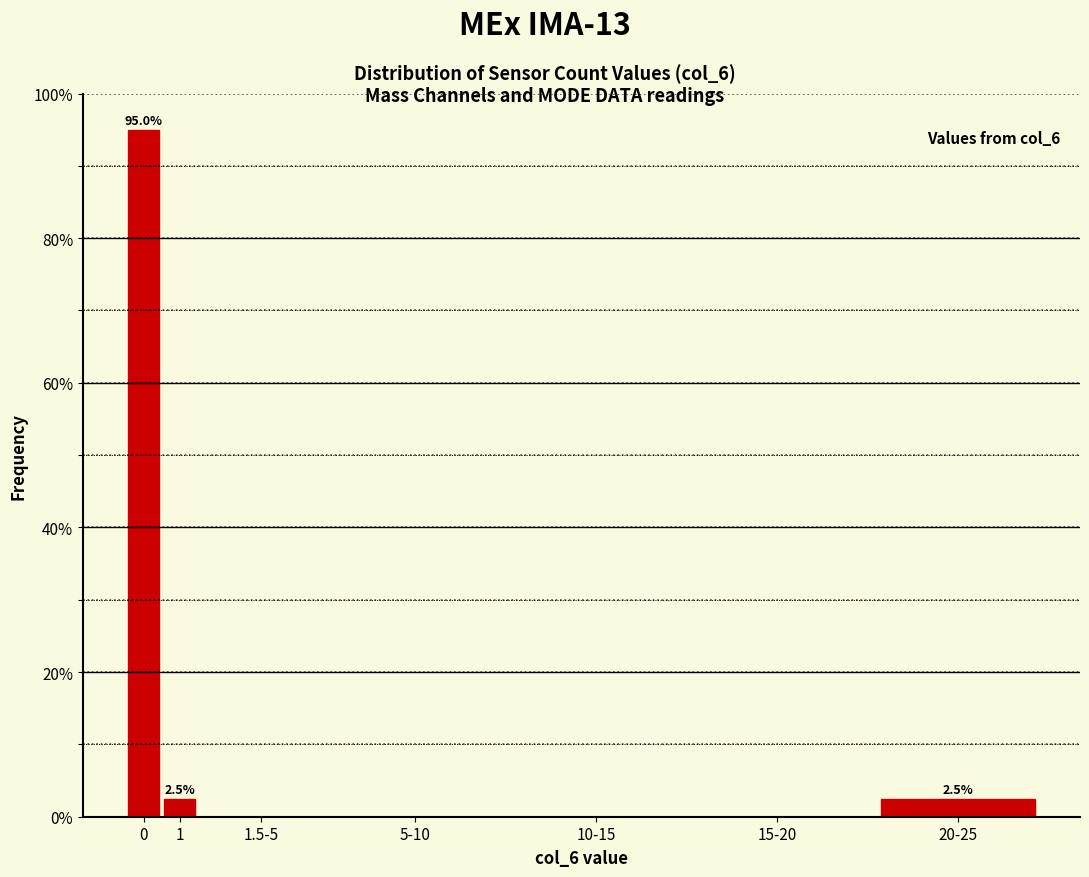

Reading right to left, what are all the values shown in this chart?

20-25=2.5	15-20=0.0	10-15=0.0	5-10=0.0	1.5-5=0.0	1=2.5	0=95.0